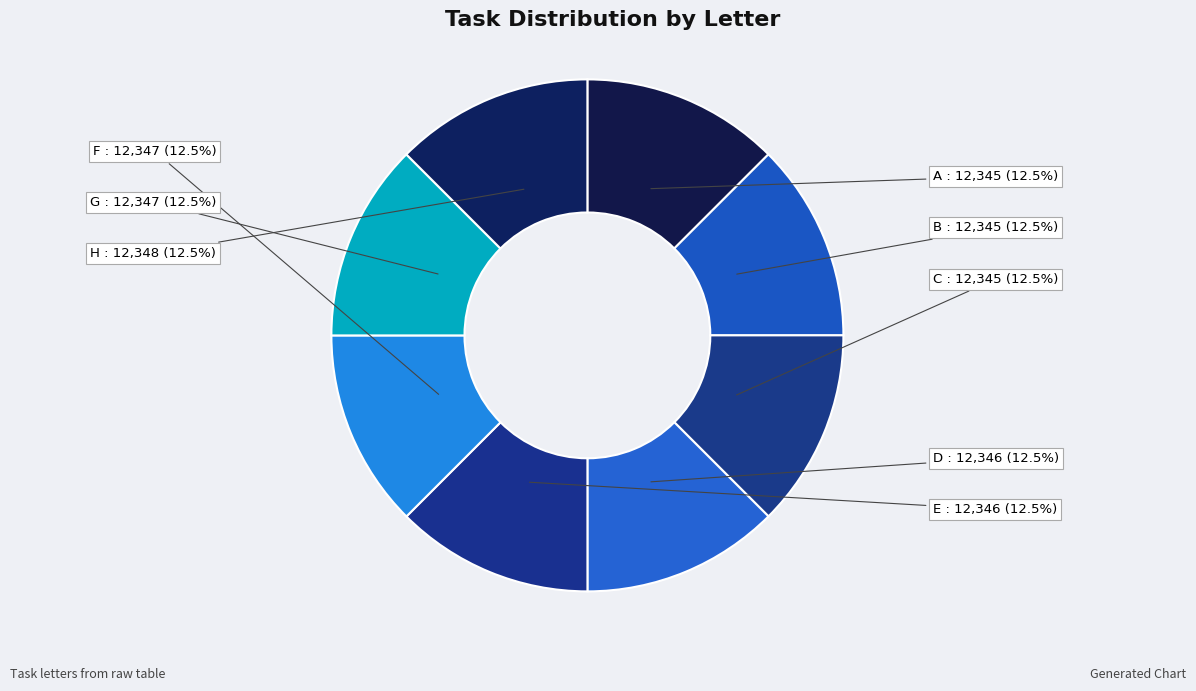

Rank the categories by value from highest to lowest.

H, F, G, D, E, A, B, C